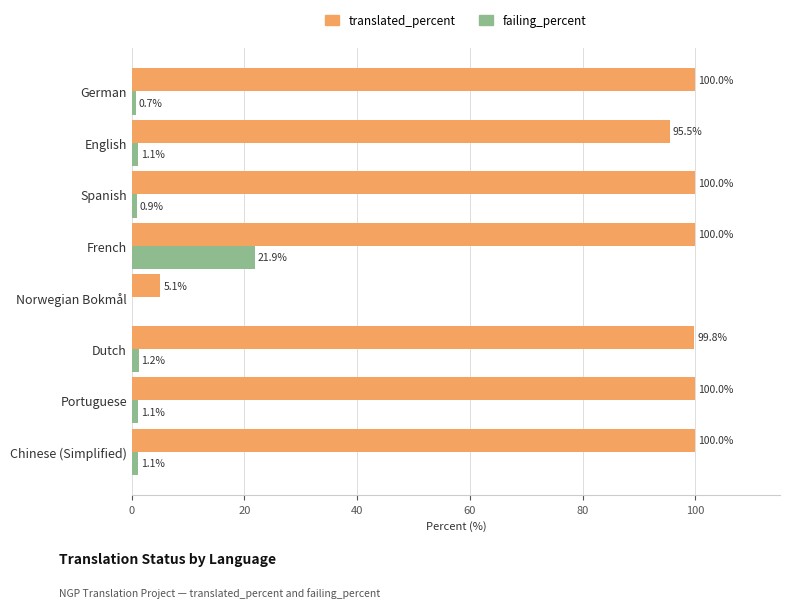

Between Portuguese and Norwegian Bokmål, which series saw the biggest shift?

translated_percent